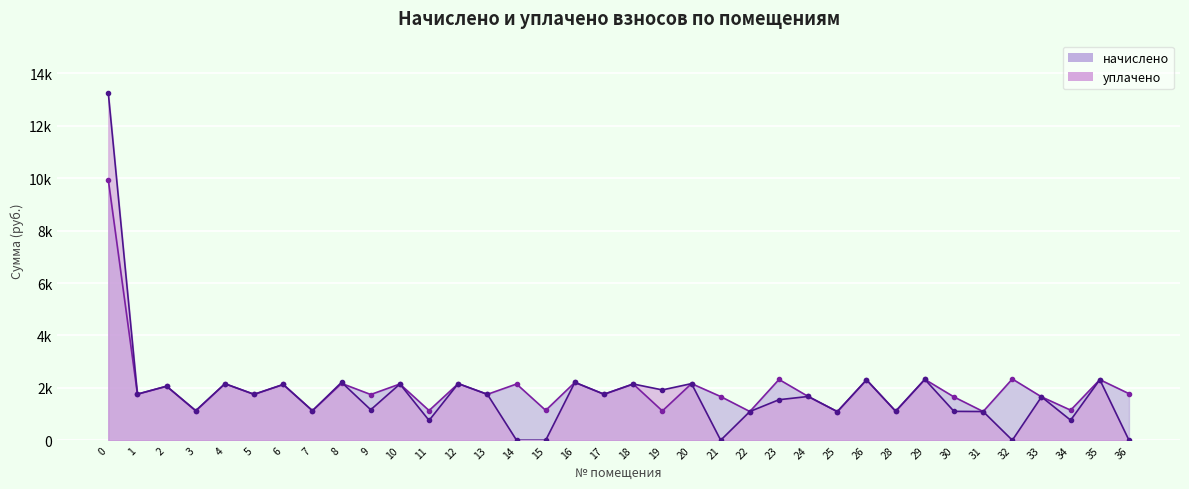

What are all the series names shown in the legend?

начислено, уплачено